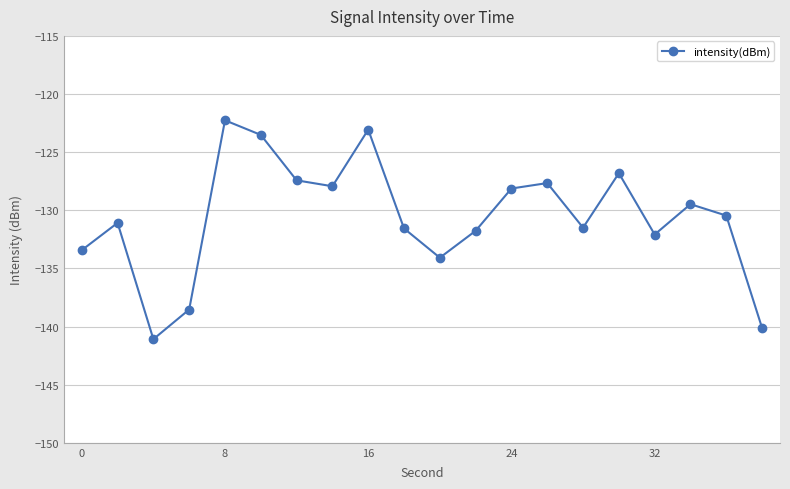

Does the chart display data point markers on the line(s)?

Yes